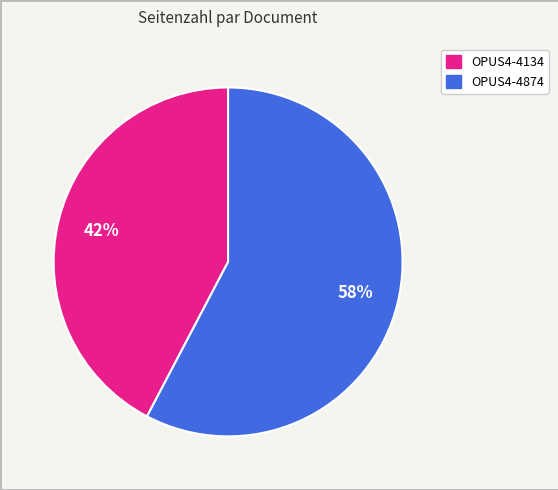

Rank the categories by value from highest to lowest.

OPUS4-4874, OPUS4-4134